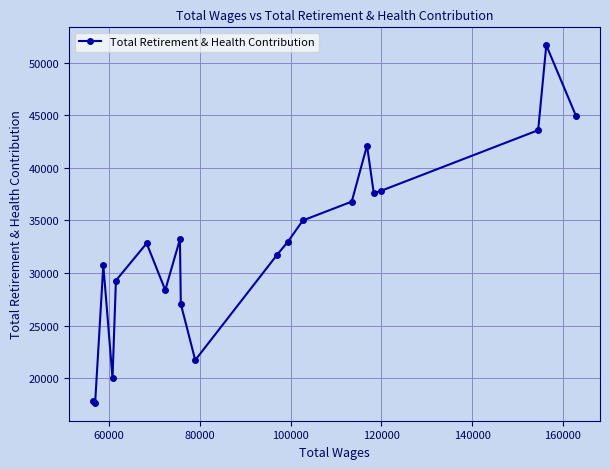

What is the maximum value shown in the chart?

51649